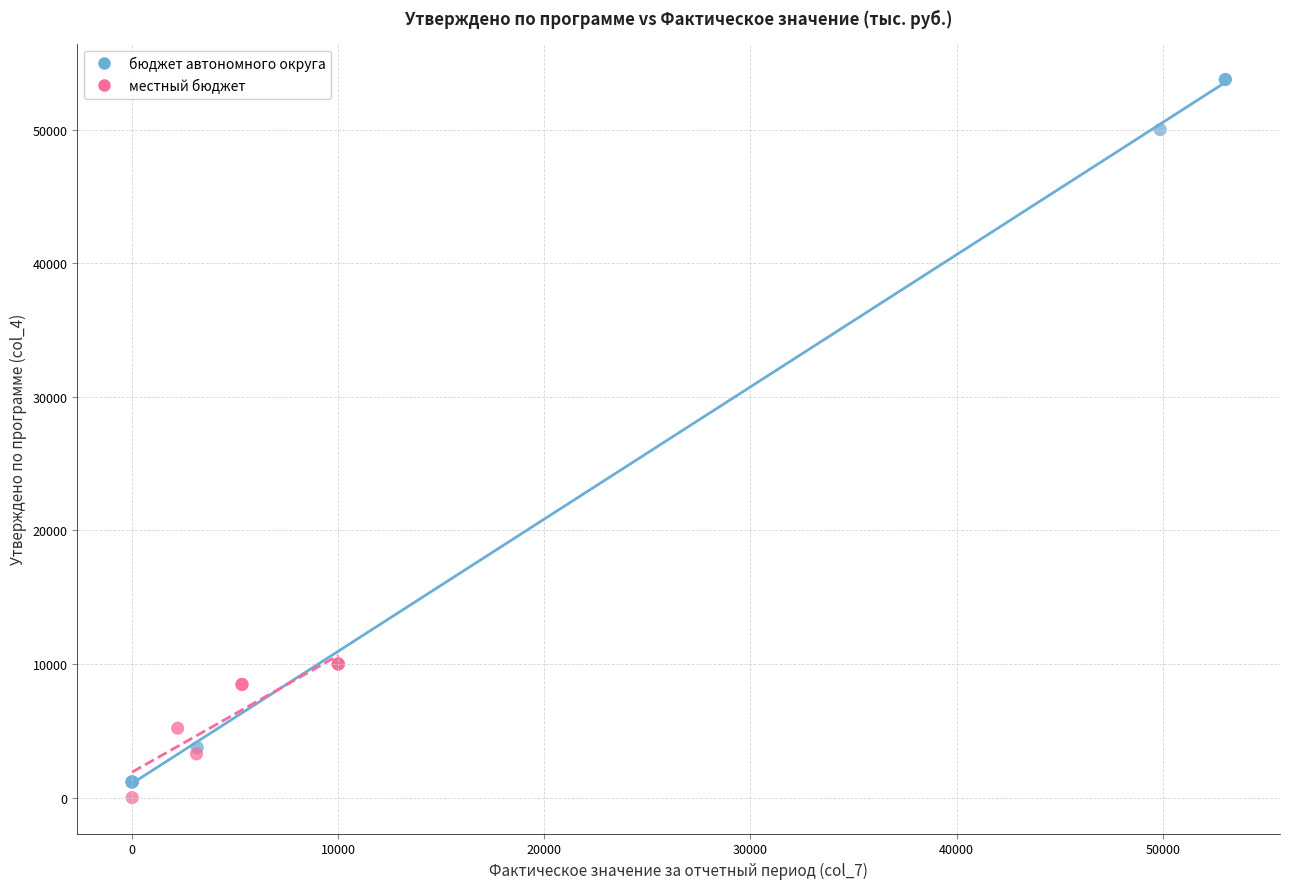

Which series has the largest Y range (max minus min)?

бюджет автономного округа